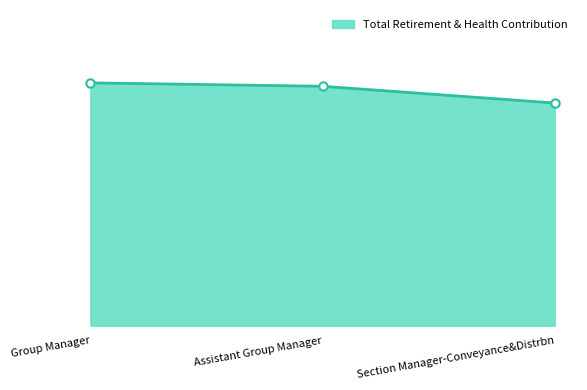

List the labels in order of value, largest first.

Group Manager, Assistant Group Manager, Section Manager-Conveyance&Distrbn